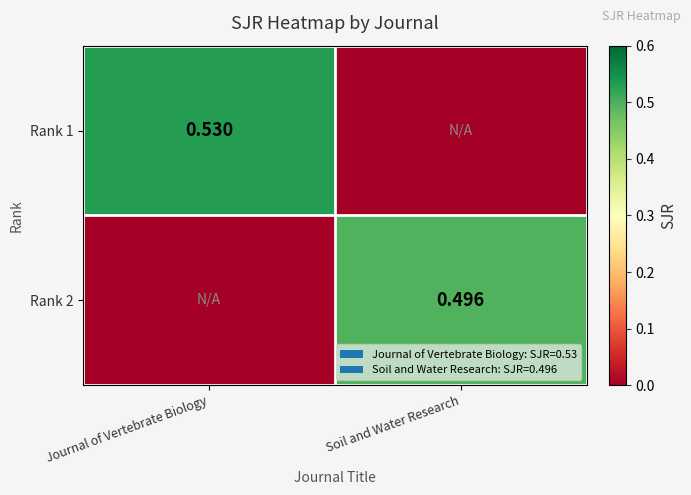

What is the highest value of the Rank 2 series?

0.5